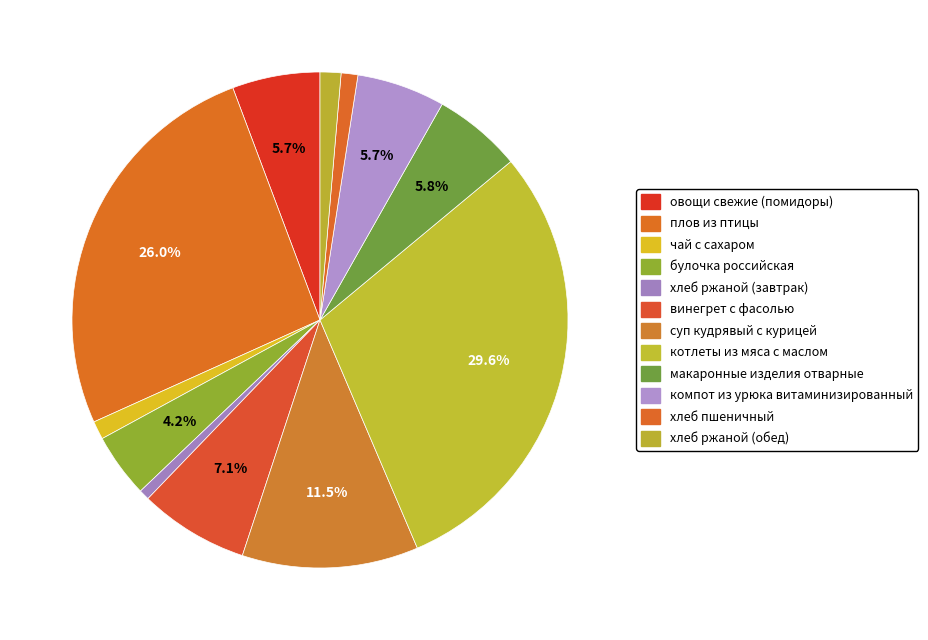

Count the number of slices in the pie.

12